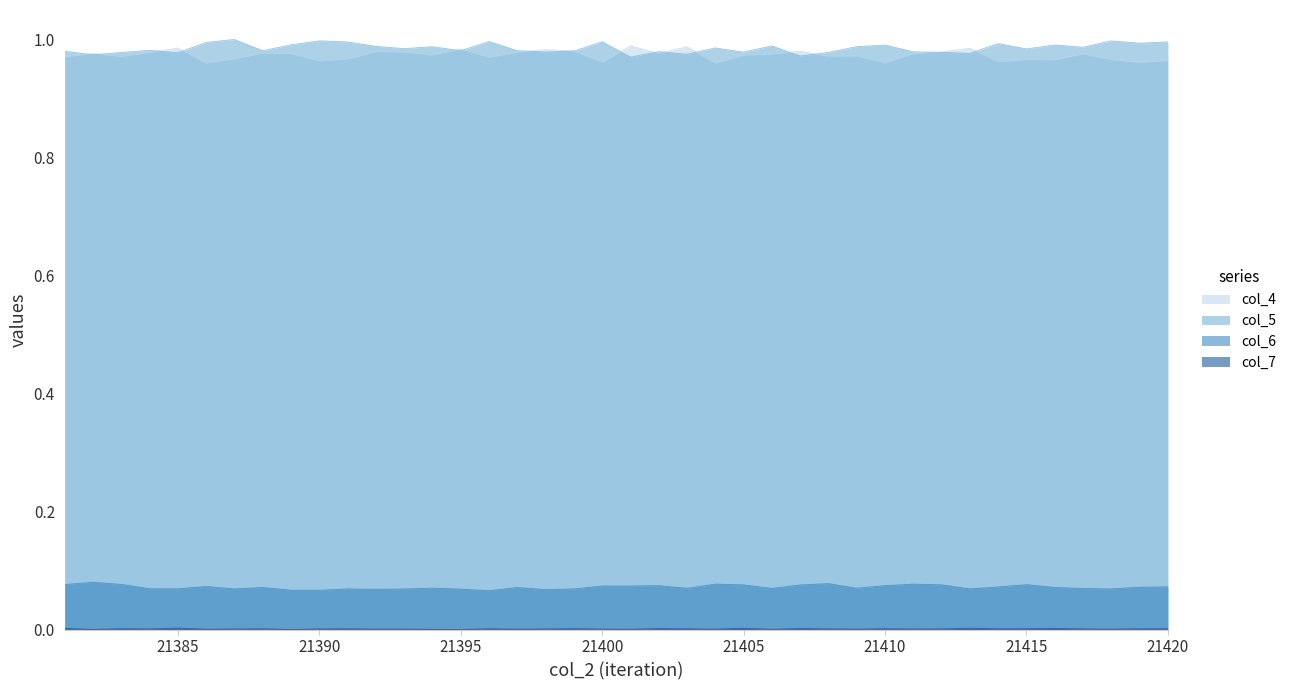

Which series has the largest range (max minus min)?

col_5